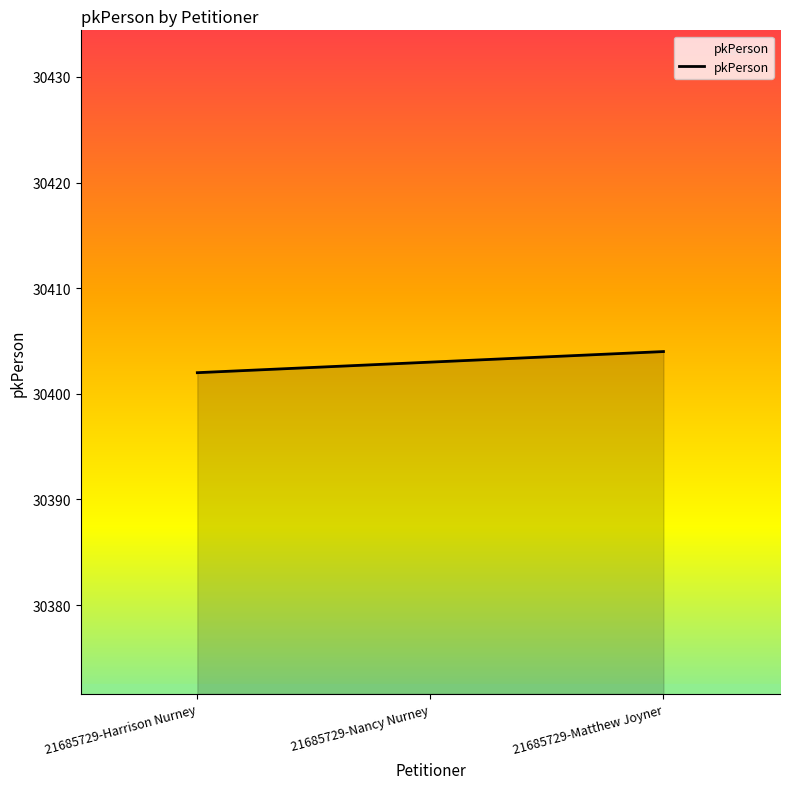

What is the change in value from 21685729-Nancy Nurney to 21685729-Matthew Joyner?

+1